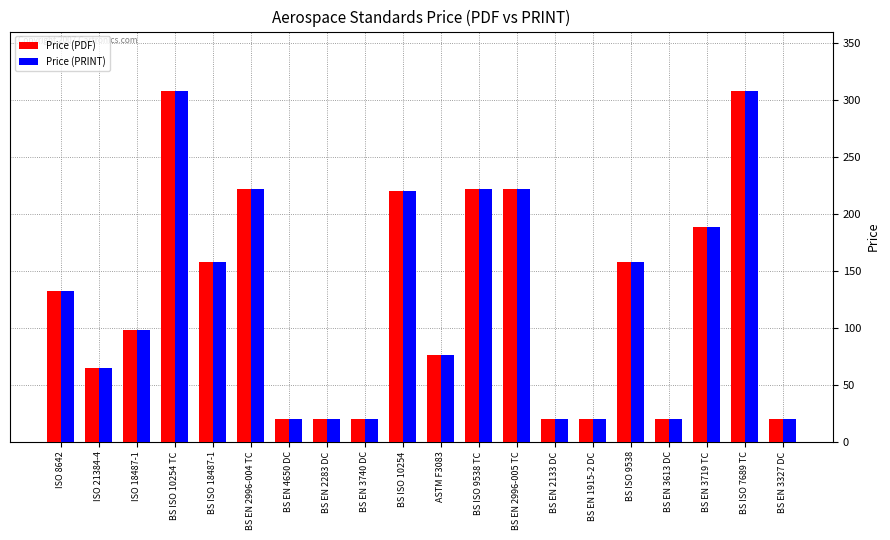

What is the total value across all series at BS ISO 7689 TC?

616